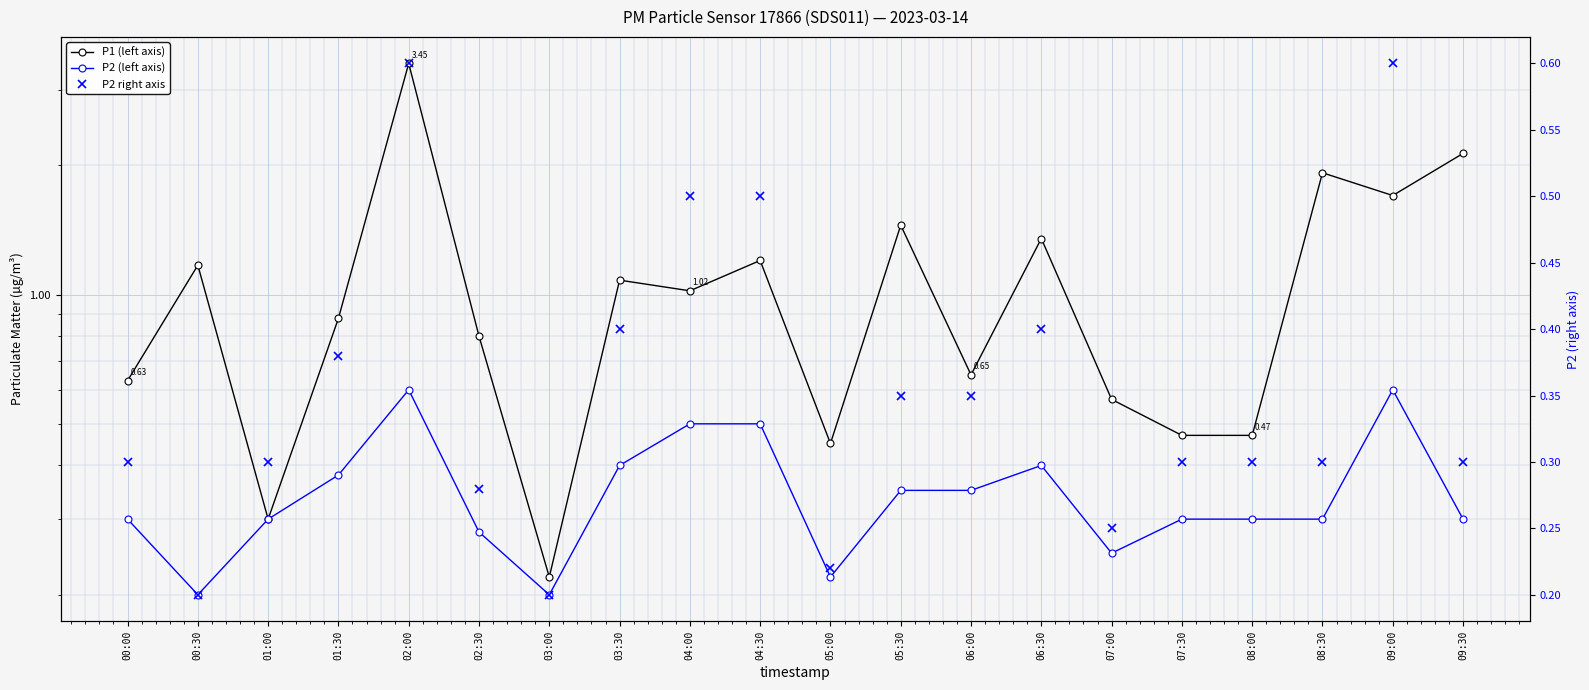

At which category is the sum across all series the highest?

02:00